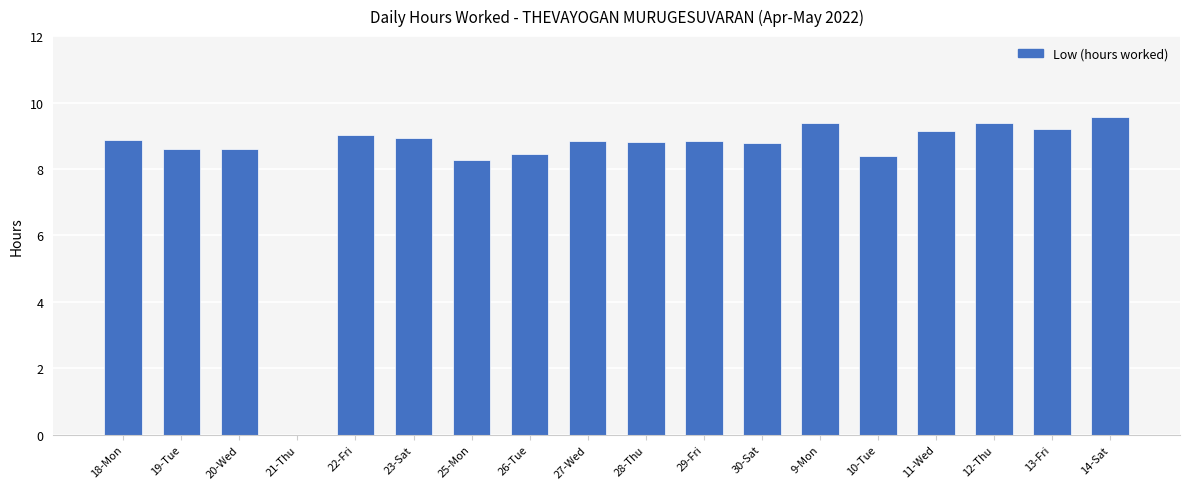

Where is the data nearest to the value 4?

21-Thu